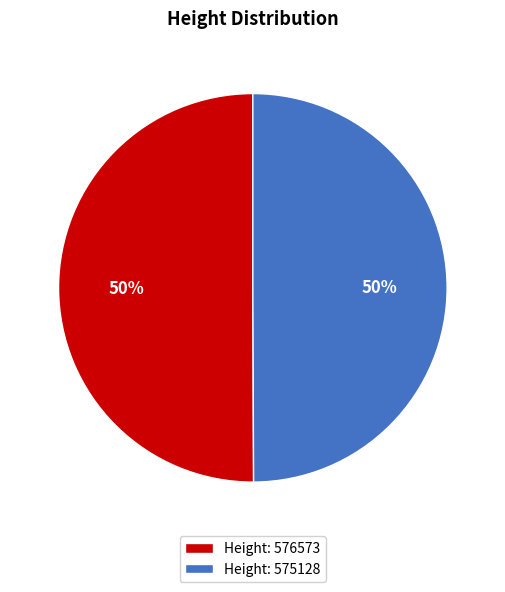

What is the ratio of the value at Height: 575128 to the value at Height: 576573?

1.0